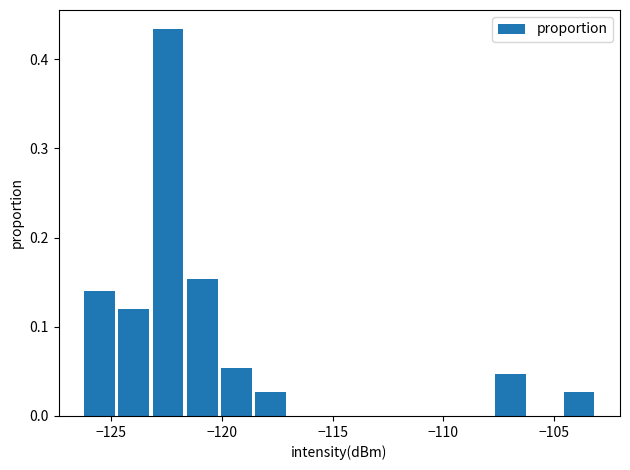

Read against the x-axis, roughly where is the centre of the tallest bar?

-122.5